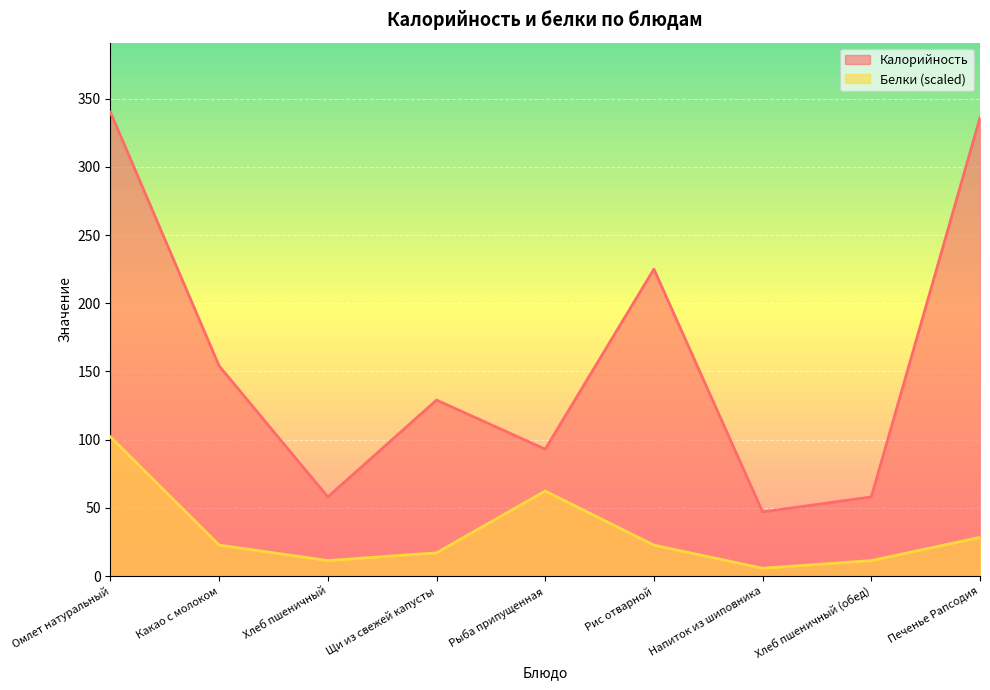

List the series in order of their overall mean, highest first.

Калорийность, Белки (scaled)